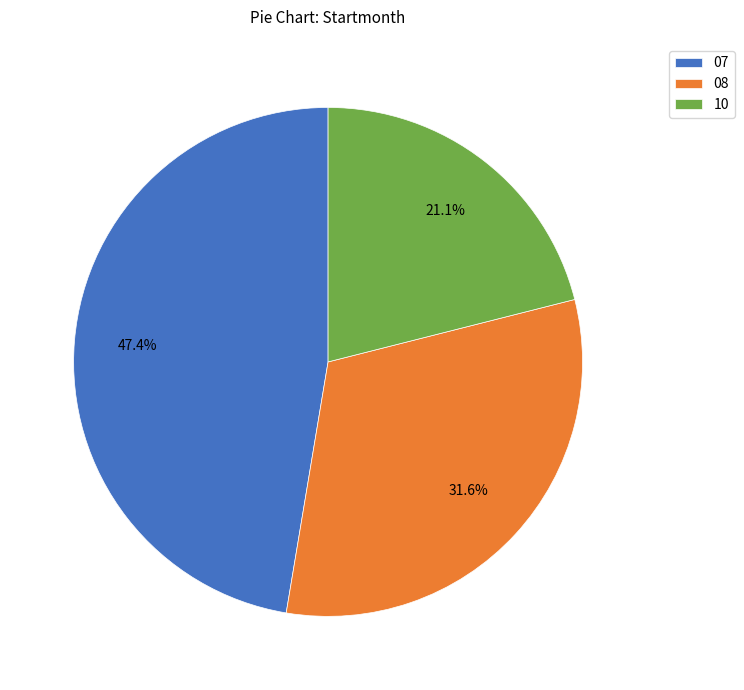

Combined, do 10 and 07 account for over 50%?

Yes